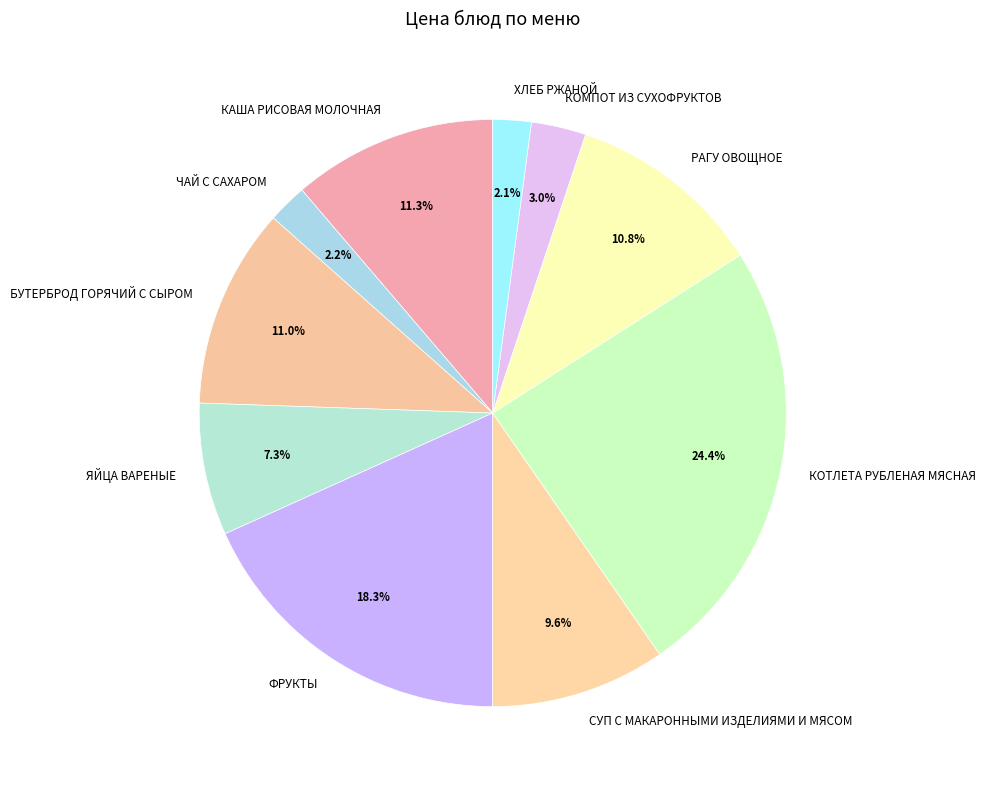

Which slice is the largest?

КОТЛЕТА РУБЛЕНАЯ МЯСНАЯ